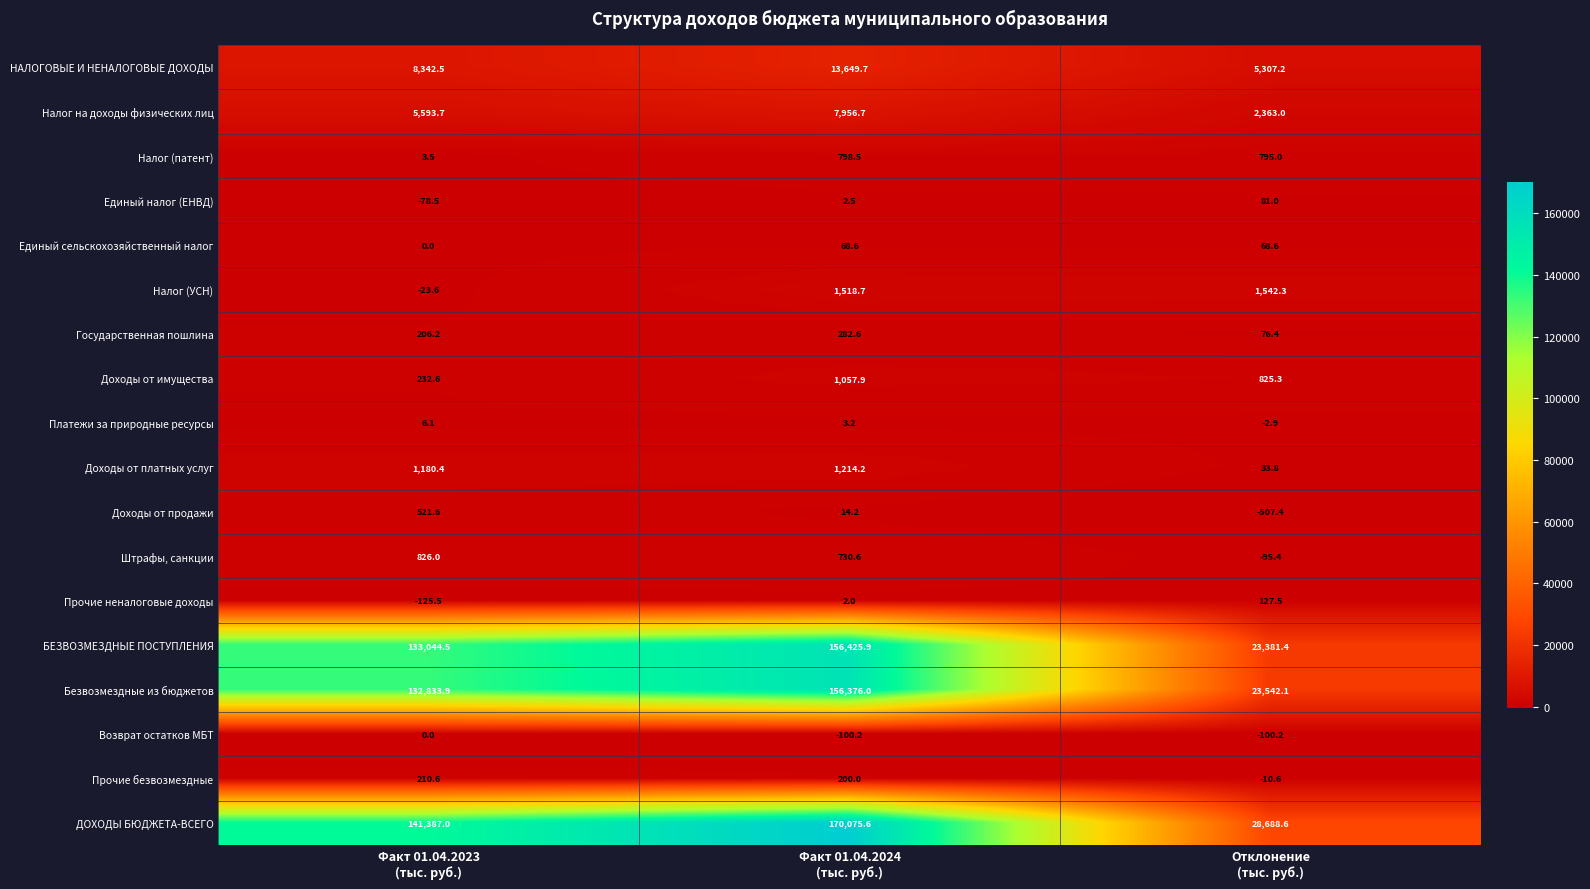

Which series has the largest total across all categories?

ДОХОДЫ БЮДЖЕТА-ВСЕГО